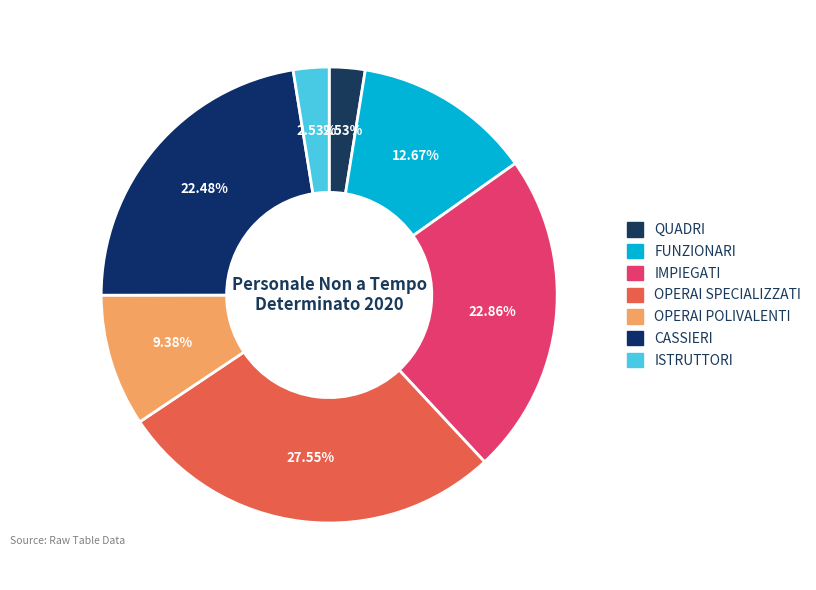

To the nearest percent, what is the difference between the largest and smallest slice percentages?

25%